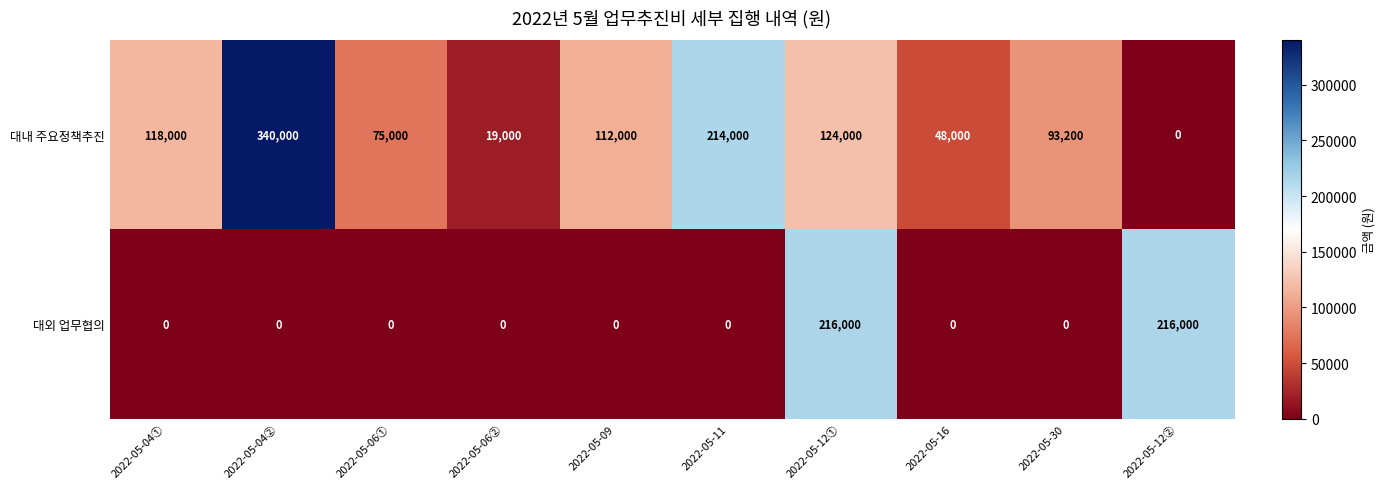

How many values in the 대내 주요정책추진 series are below 112000?

5